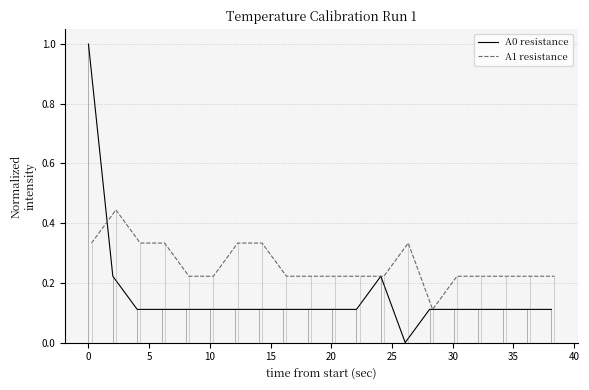

What are all the series names shown in the legend?

A0 resistance, A1 resistance